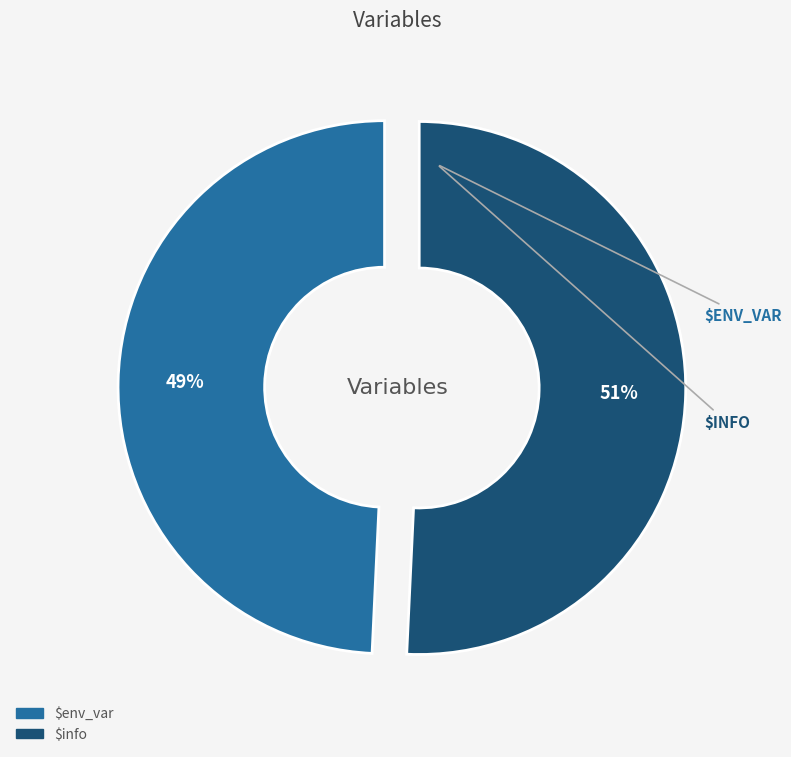

Does $env_var account for over 50% of the chart?

No